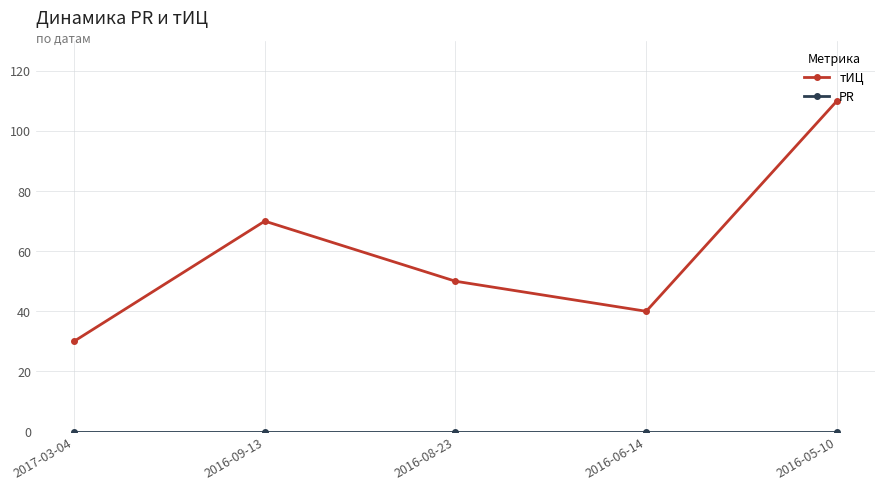

The тИЦ series shows 61 at 2016-06-14. True or false?

False